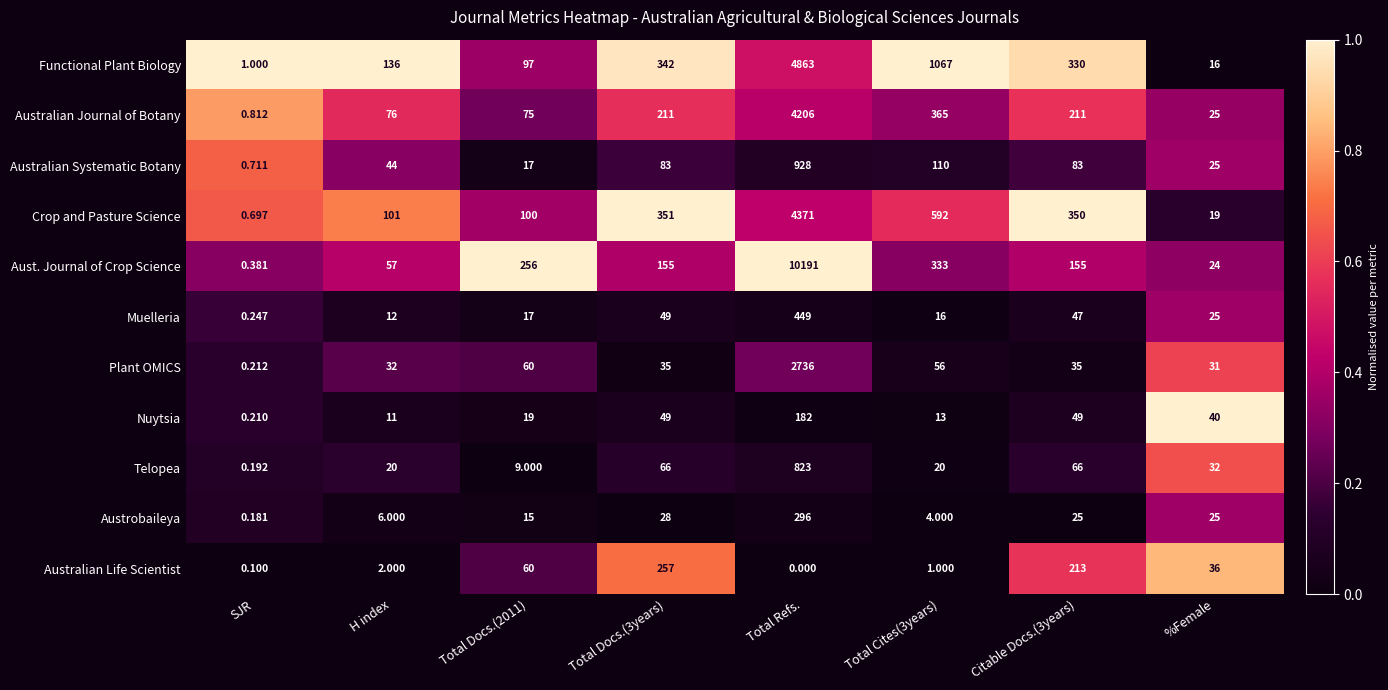

How many series are shown in this chart?

11